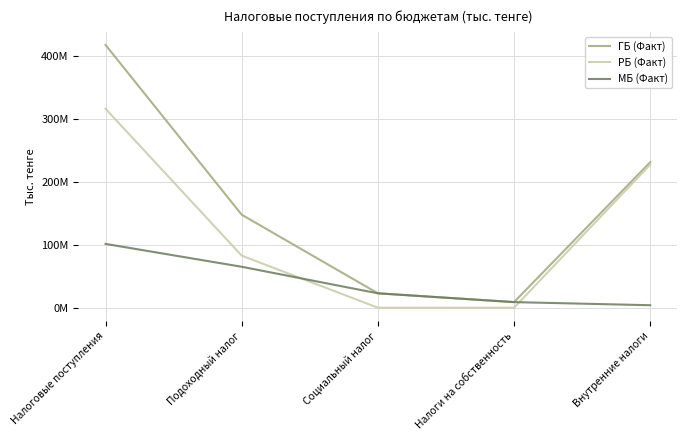

Does the chart have visible grid lines?

Yes